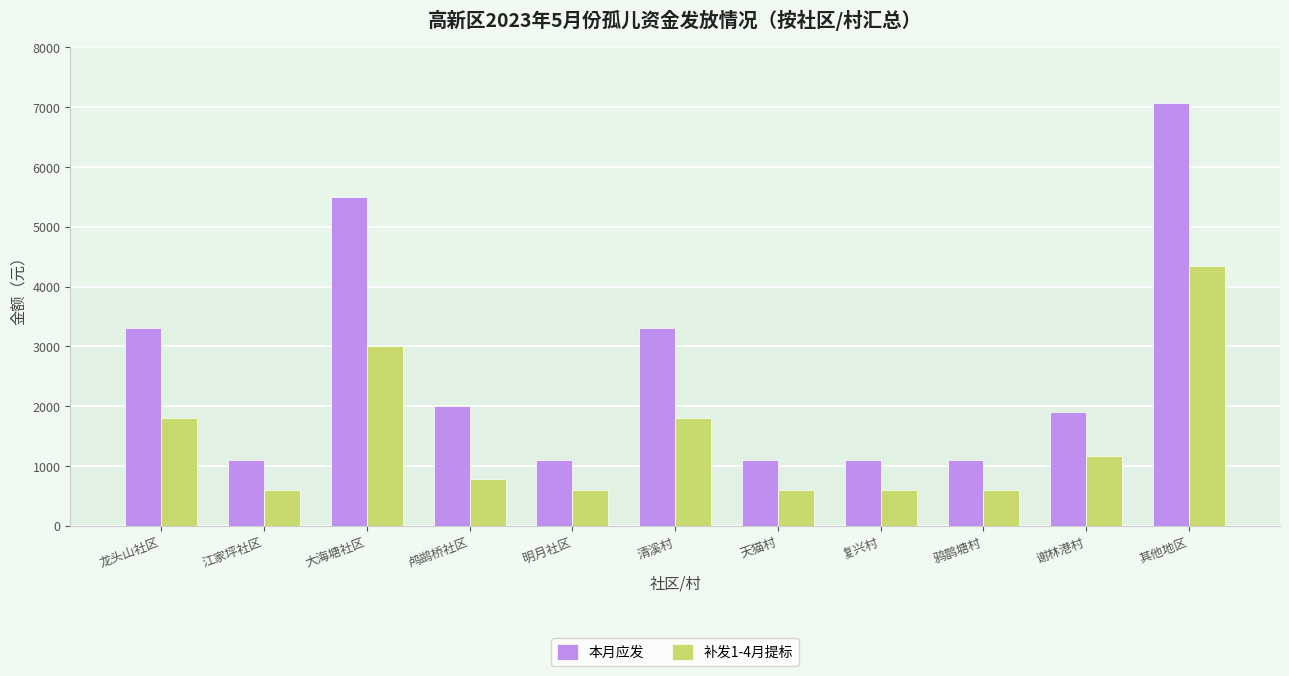

What is the difference between the maximum and second lowest values in the 补发1-4月提标 series?

3746